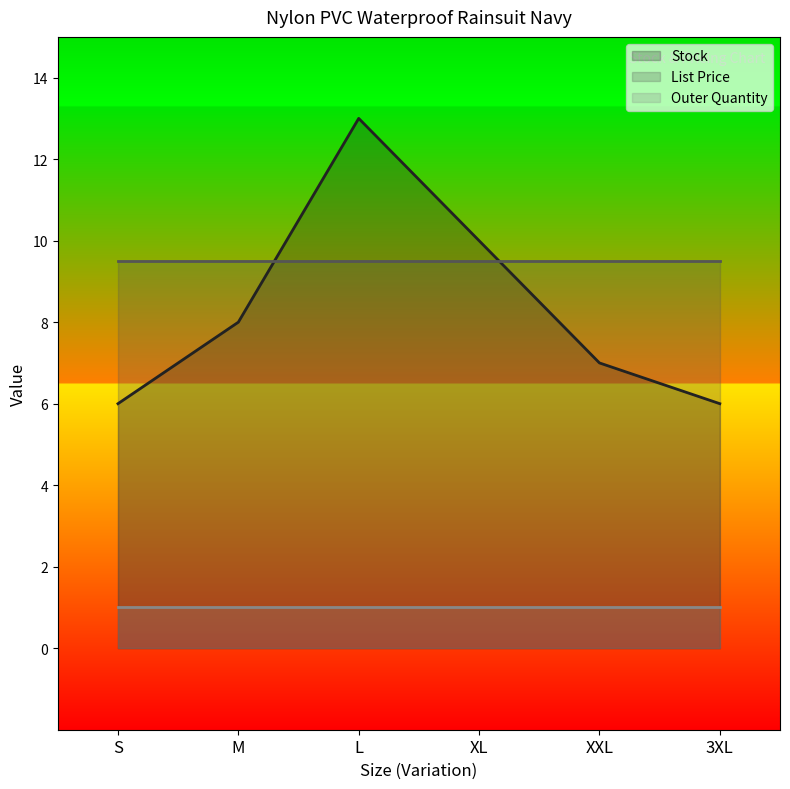

At which category is the sum across all series the highest?

L